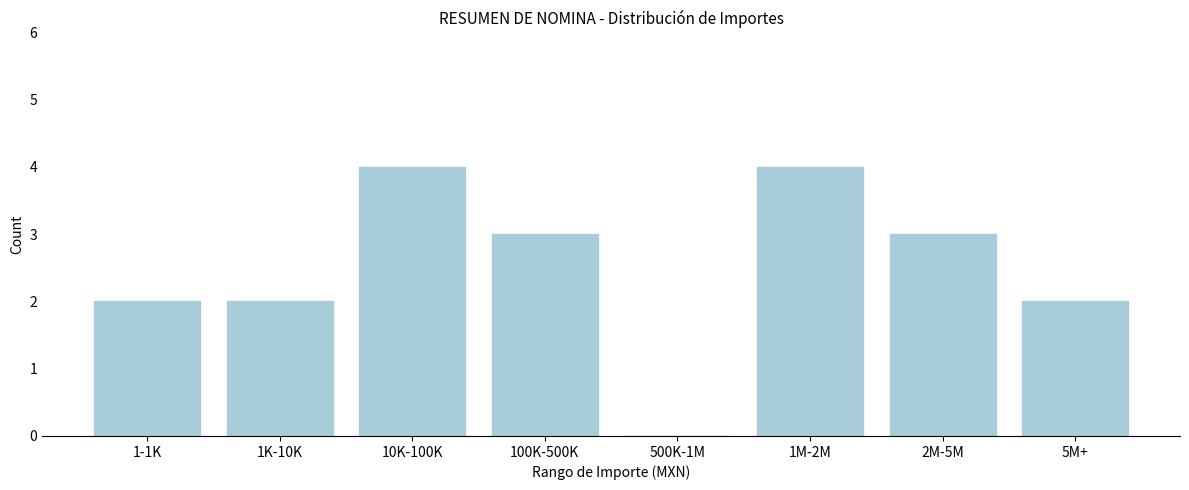

Reading left to right, what are all the values shown in this chart?

1-1K=2	1K-10K=2	10K-100K=4	100K-500K=3	500K-1M=0	1M-2M=4	2M-5M=3	5M+=2